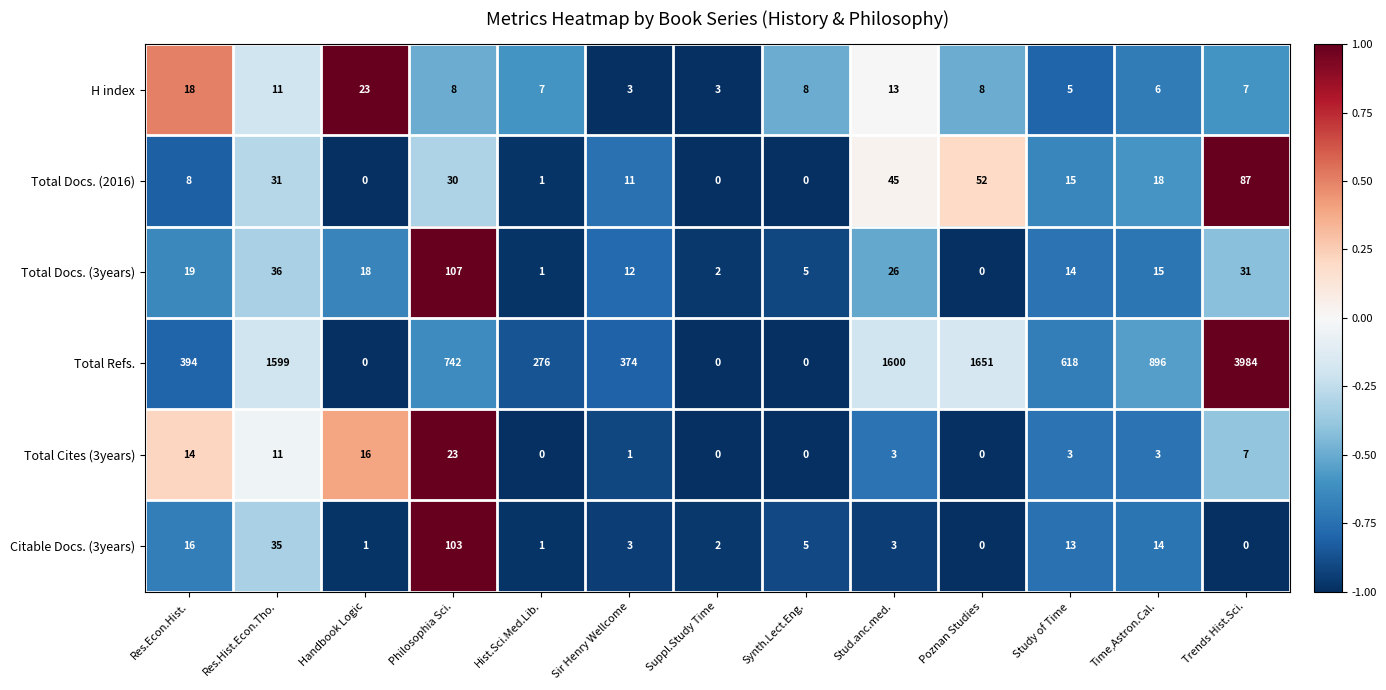

Which label corresponds to the largest value in the chart?

Trends Hist.Sci.